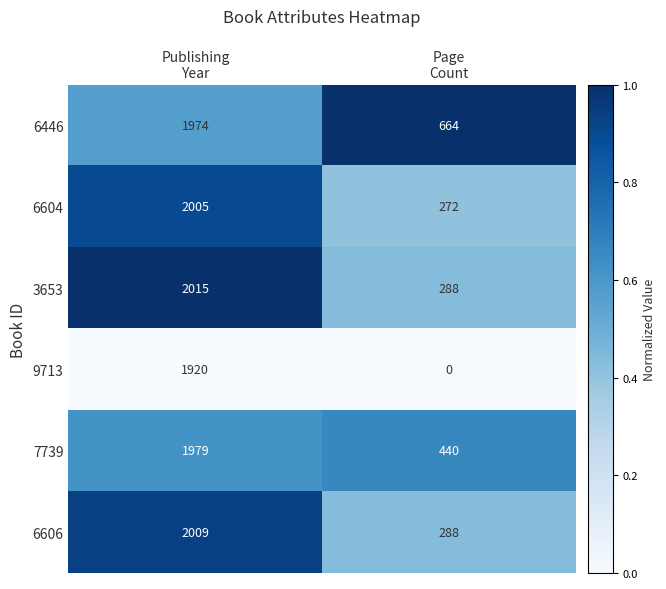

At which category is the sum across all series the highest?

Publishing
Year